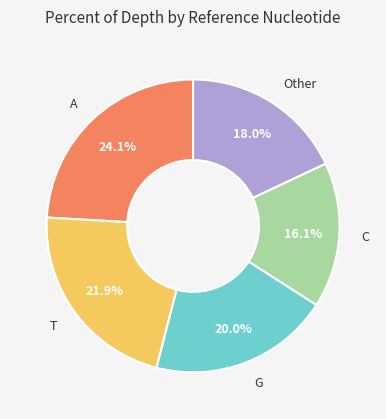

Which category has the smallest portion of the pie?

C